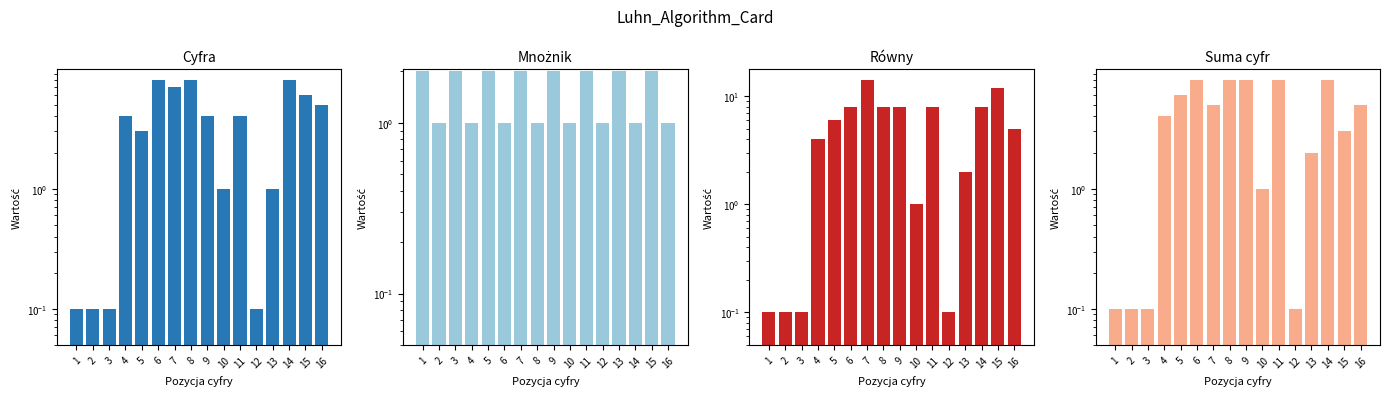

Which series has the largest range (max minus min)?

Równy